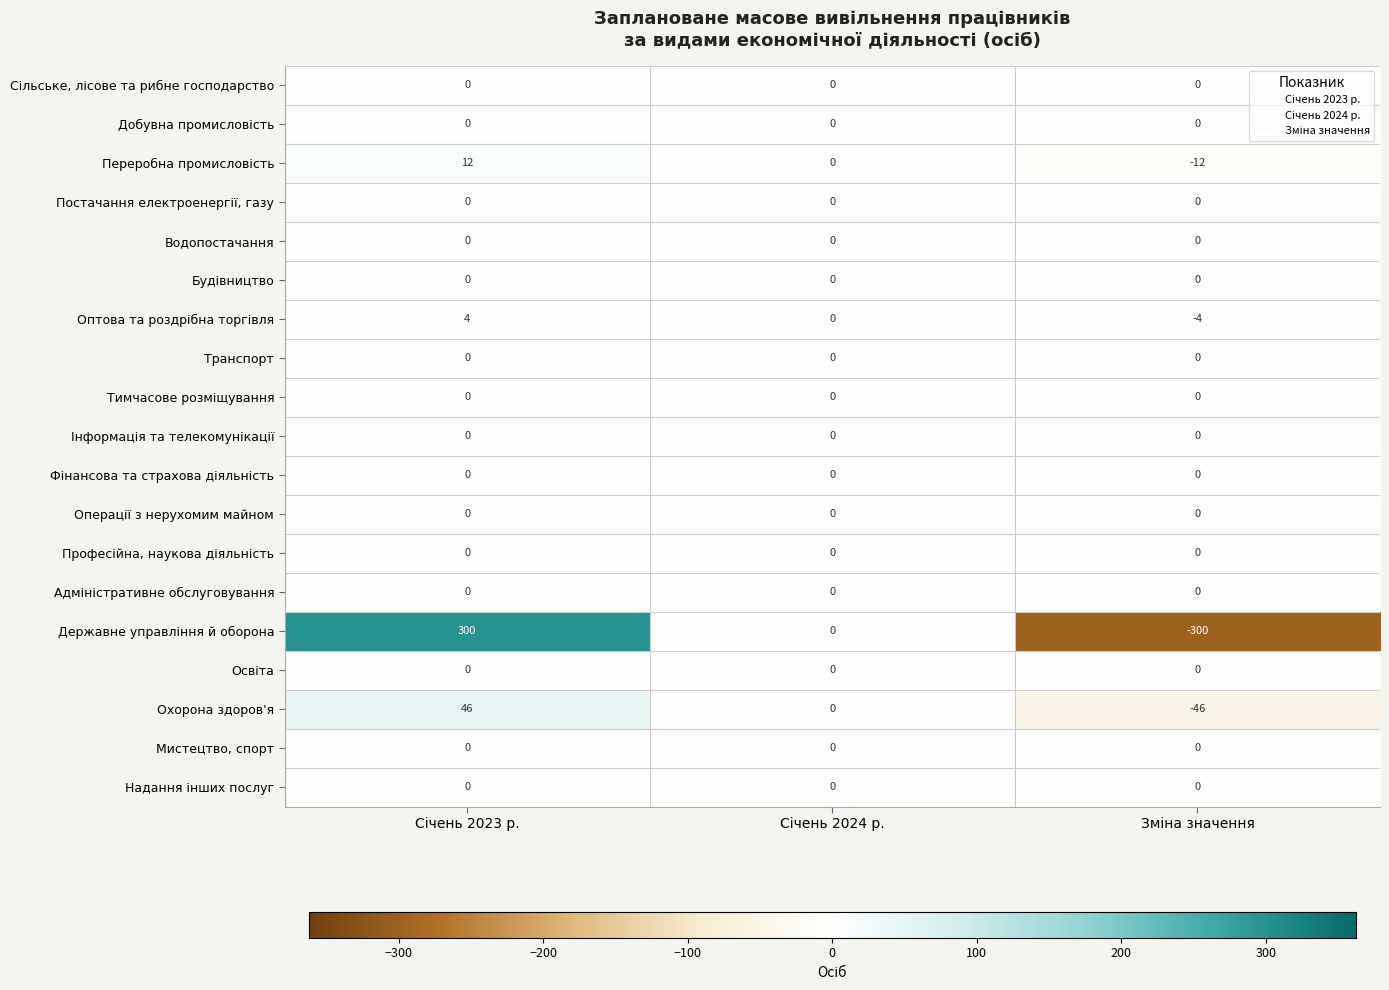

What is the maximum value shown in the chart?

300